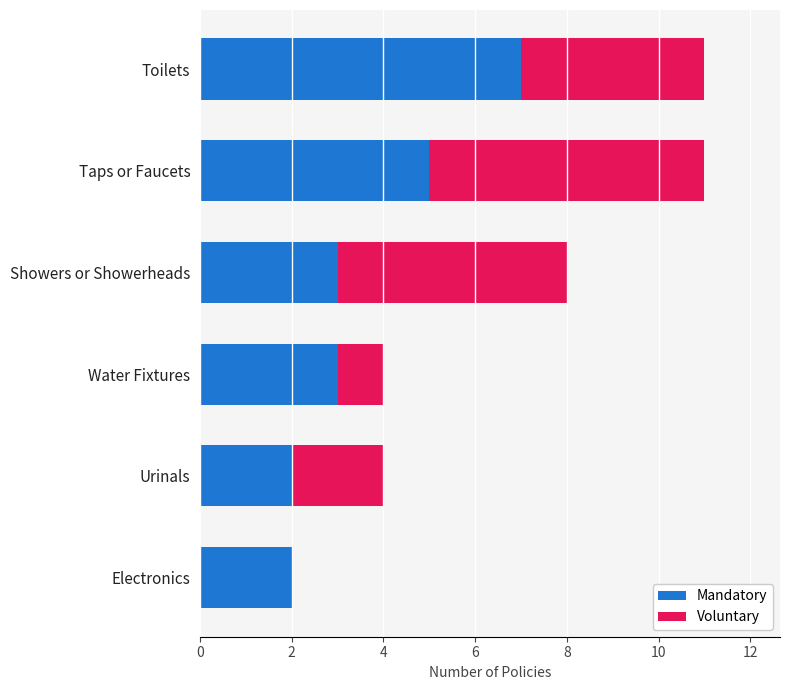

What is the sum of the Mandatory values at Urinals and Toilets?

9